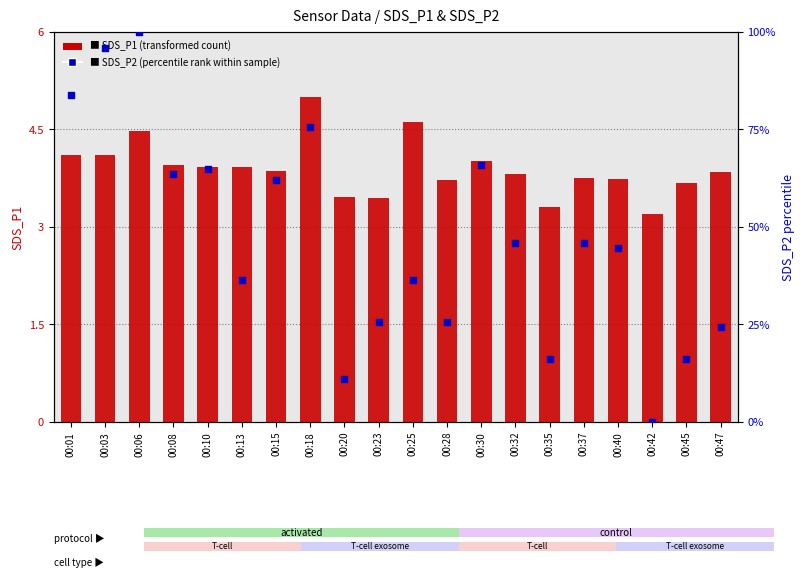

Which series has the largest Y range (max minus min)?

SDS_P2 (percentile rank)